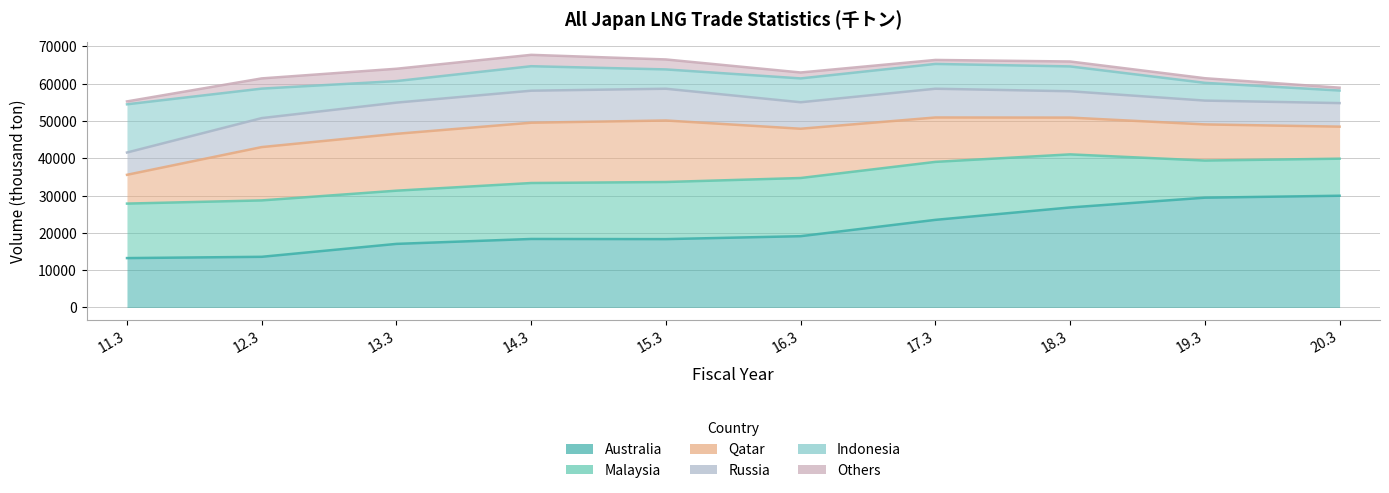

Reading left to right, transcribe all the data shown in this chart.

Australia: 13248	13592	17057	18377	18336	19123	23502	26826	29449	29970
Malaysia: 14617	15126	14269	15005	15316	15602	15549	14238	9960	9938
Qatar: 7720	14301	15252	16173	16500	13212	11907	9863	9692	8593
Russia: 5978	7772	8366	8584	8514	7106	7709	7062	6386	6315
Indonesia: 12930	7906	5776	6568	5184	6392	6652	6663	4759	3369
Others: 775	2743	3306	3052	2671	1592	1070	1323	1242	768